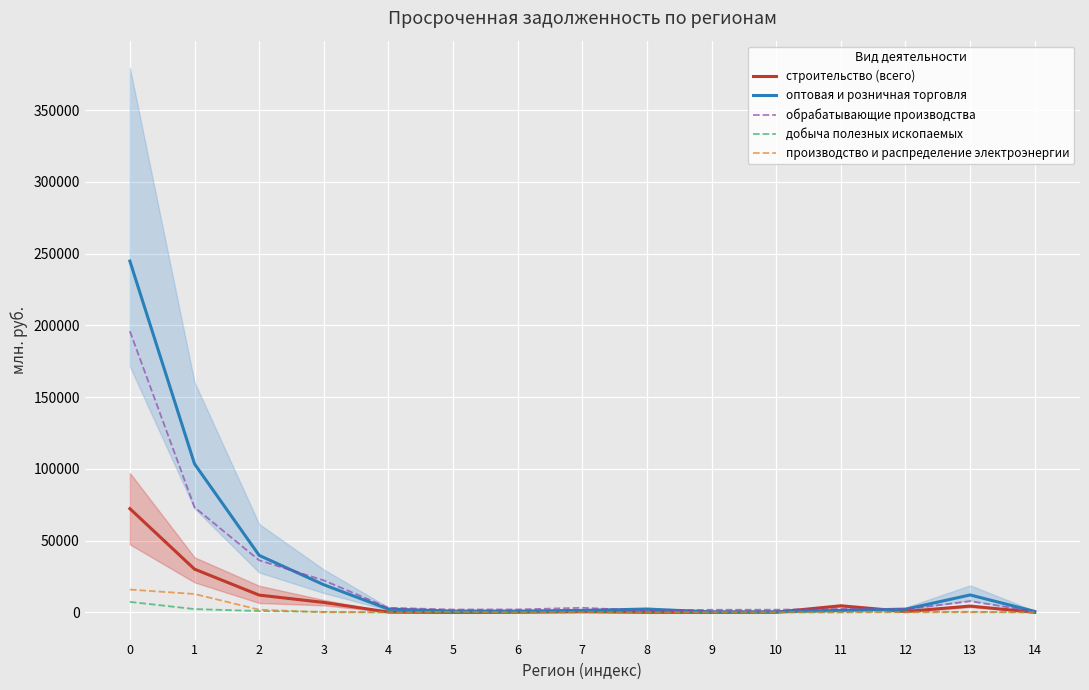

Does the chart display data point markers on the line(s)?

No